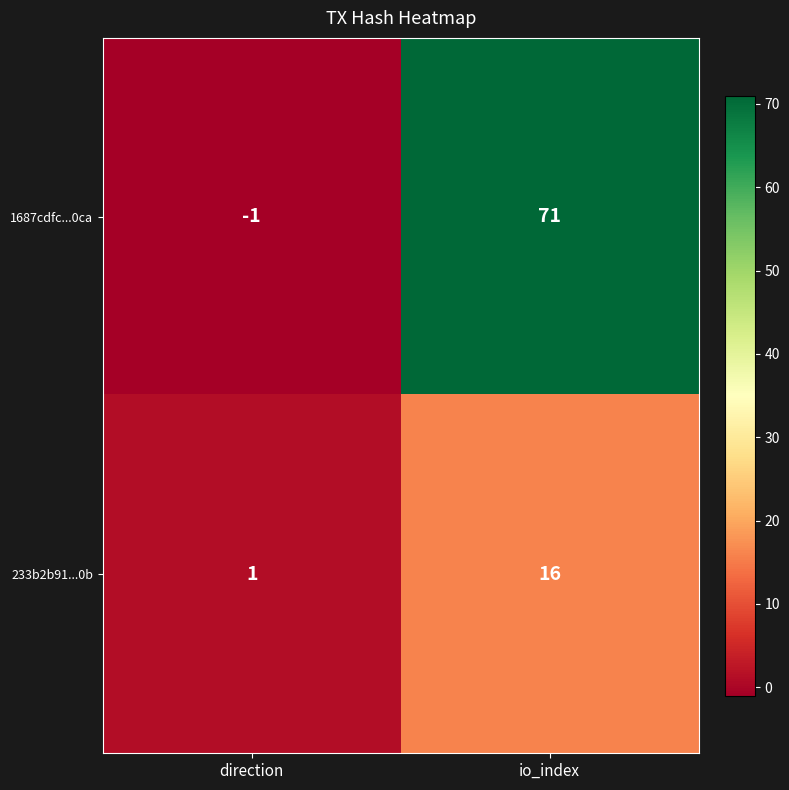

Count the number of data series in this chart.

2